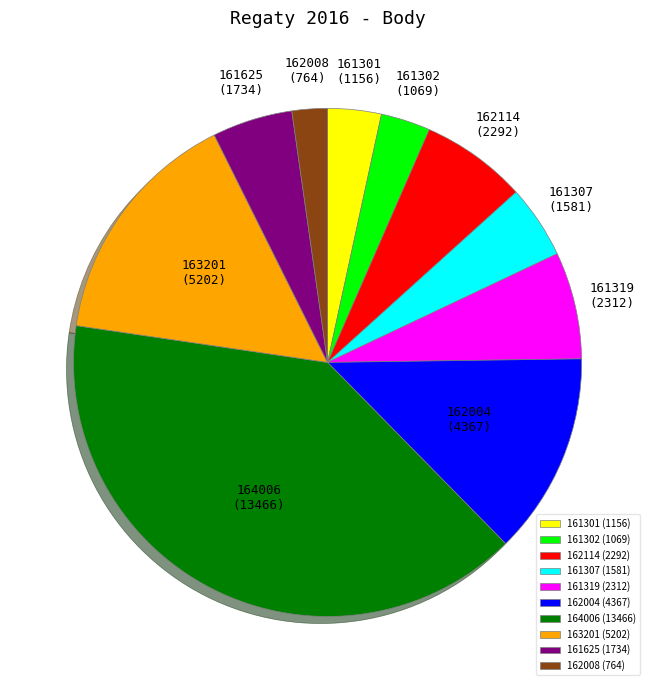

How many segments does this pie chart have?

10